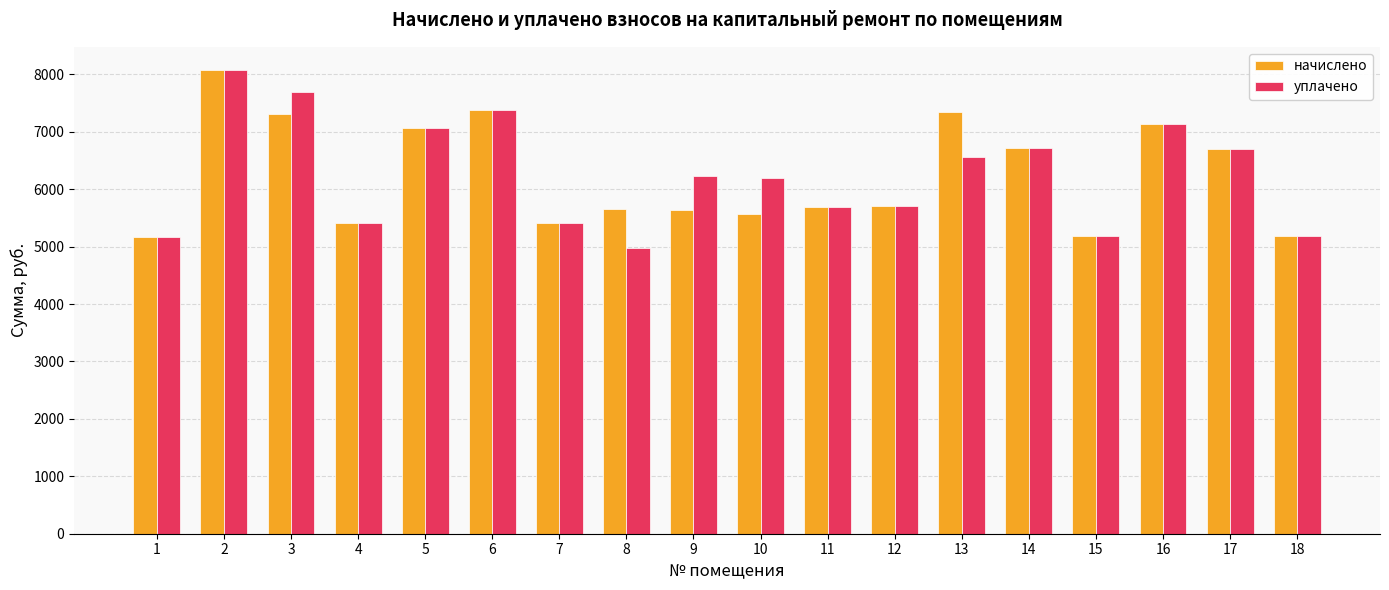

What is the lowest value of the уплачено series?

4978.7